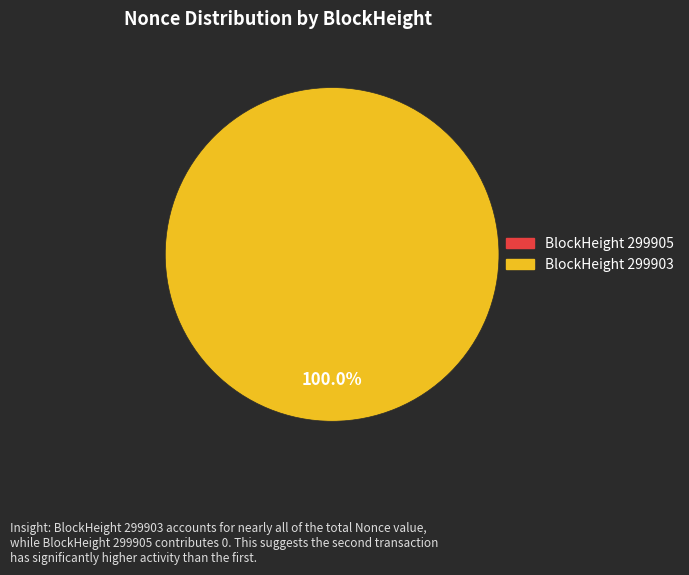

What is the largest slice in the pie chart?

299903